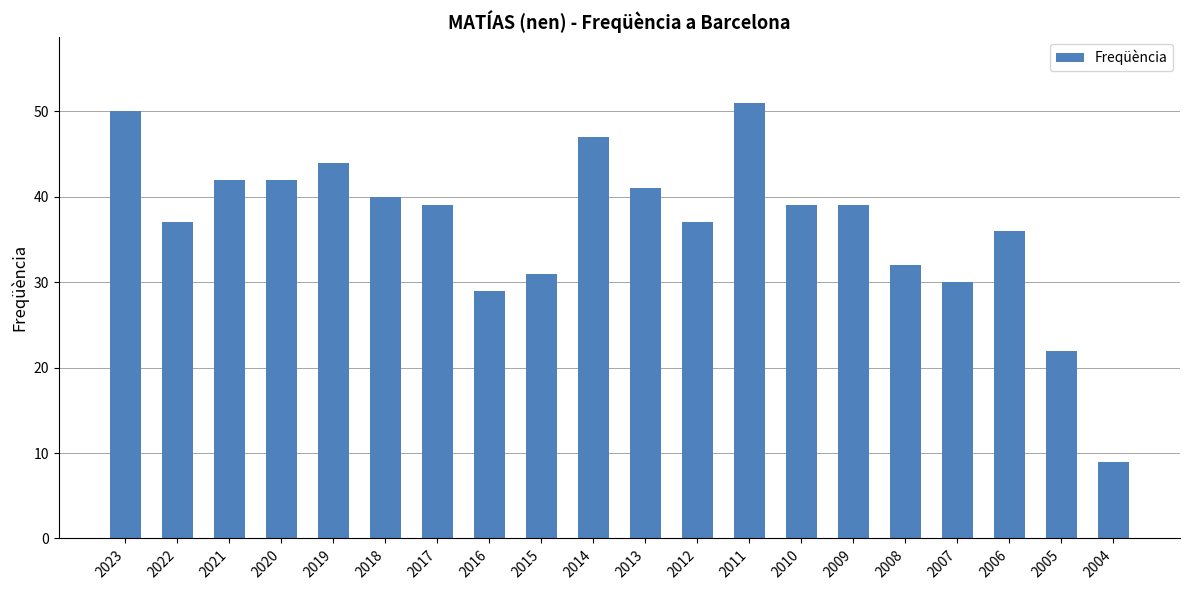

What is the difference between the values at 2014 and 2008?

15